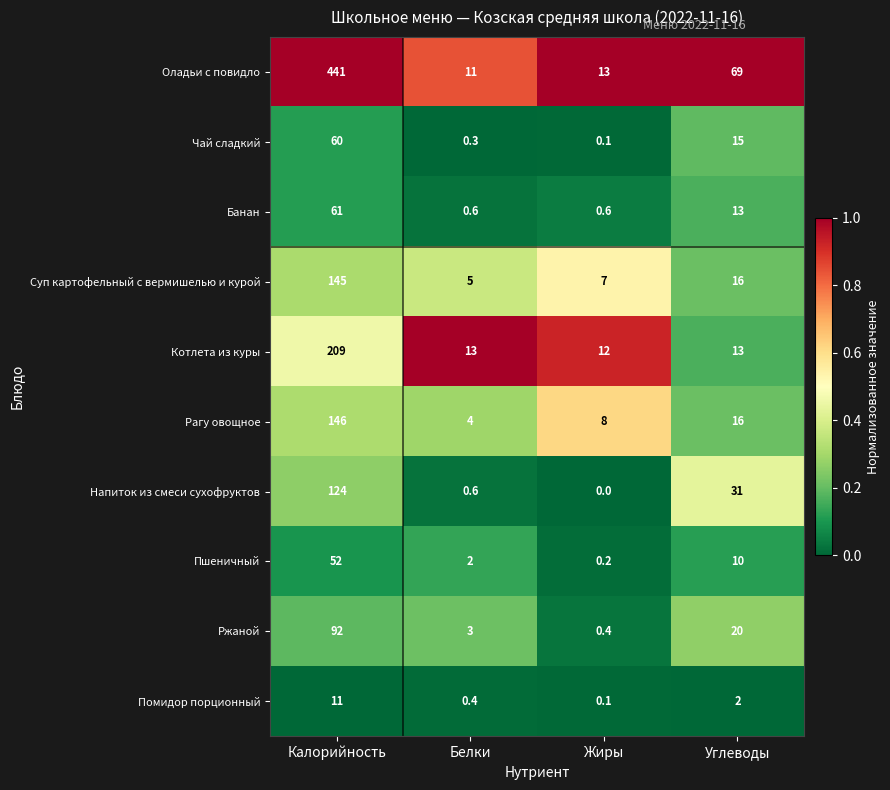

The Оладьи с повидло series shows 11.0 at Белки. True or false?

True